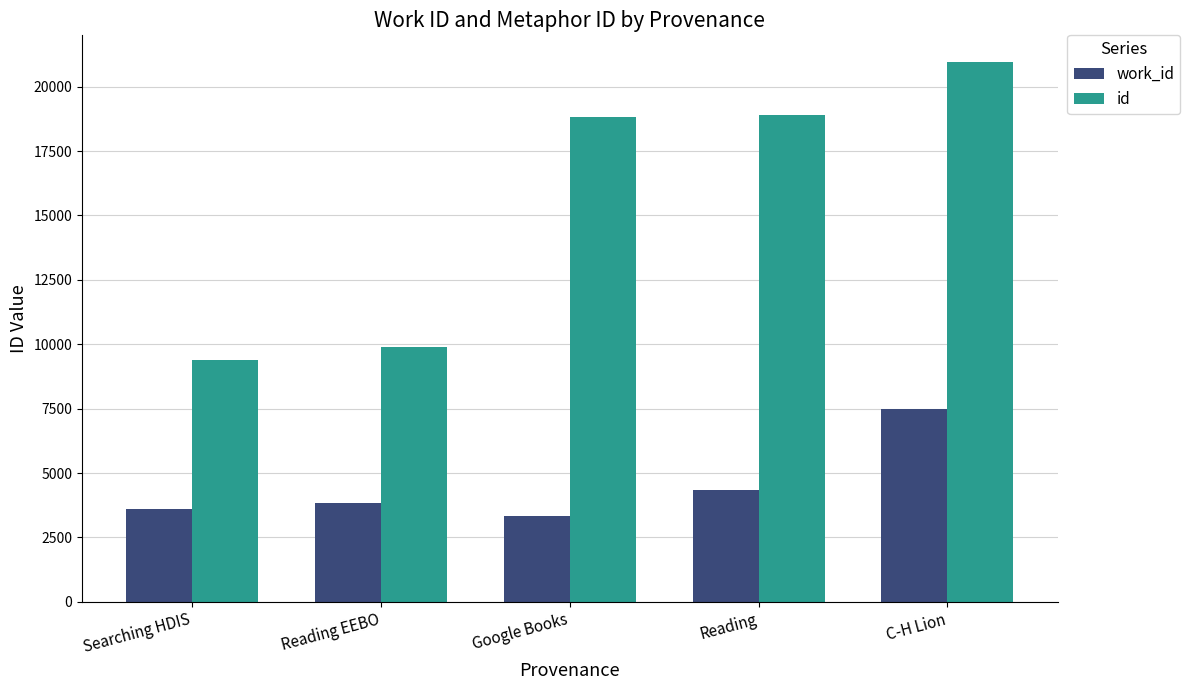

What is the greatest value displayed?

20945